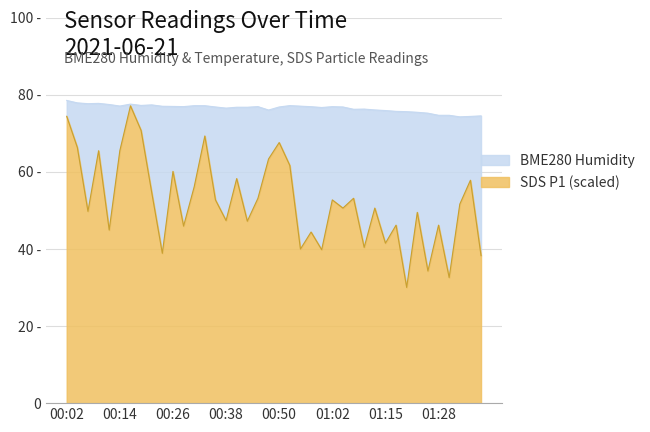

What is the spread (max minus min) of values at 01:28?

28.5